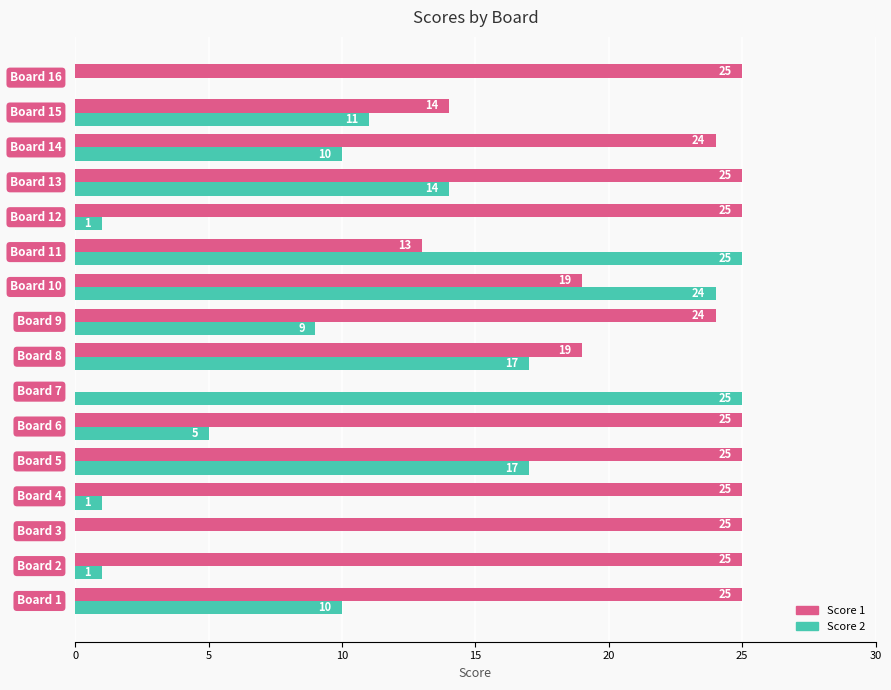

Which series has the largest total across all categories?

Score 1